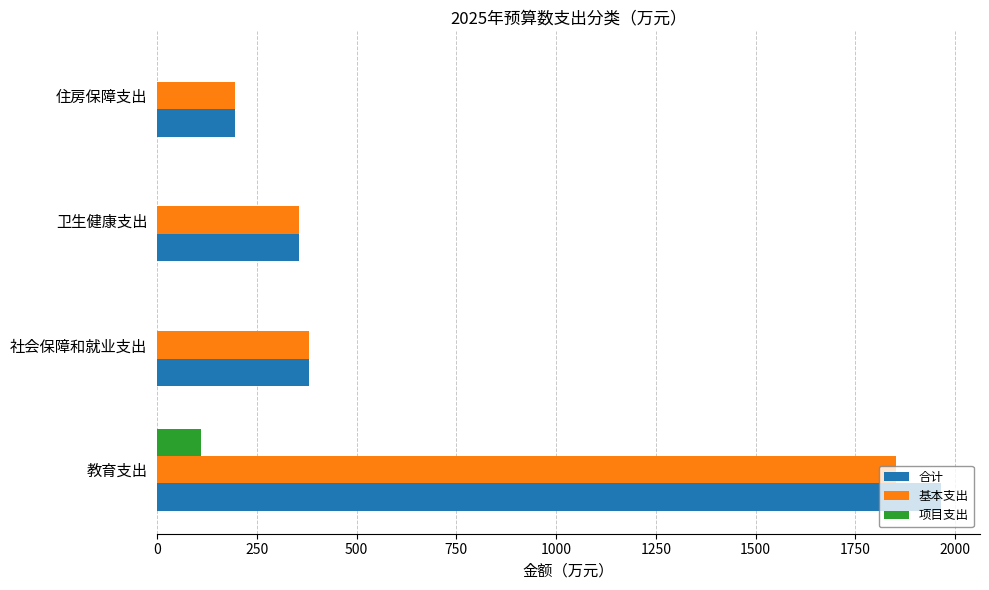

Count the number of data series in this chart.

3